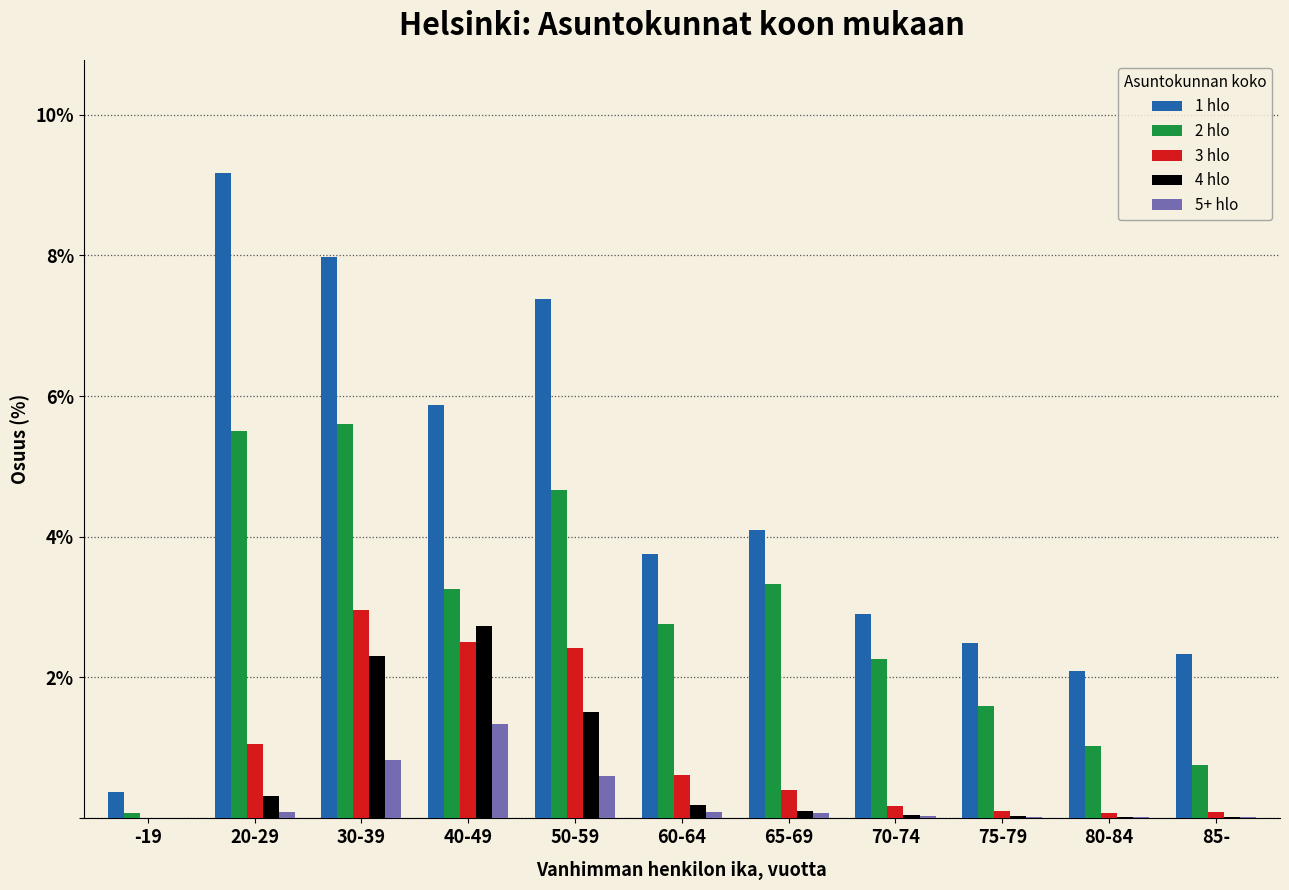

What is the total value across all series at 50-59?

16.6